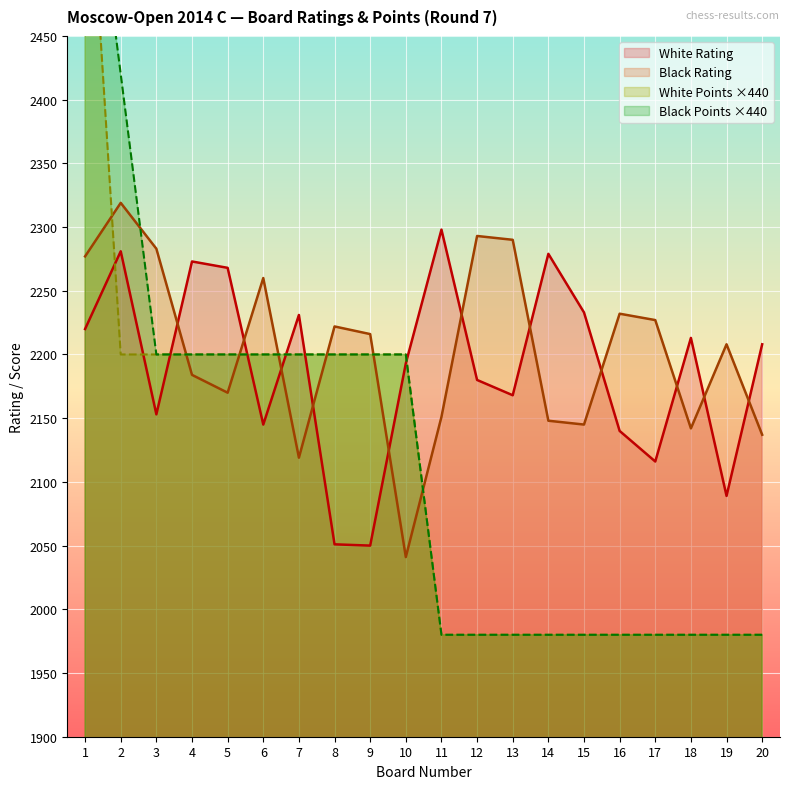

True or false: White Rating has a value of 3437 at 3.

False